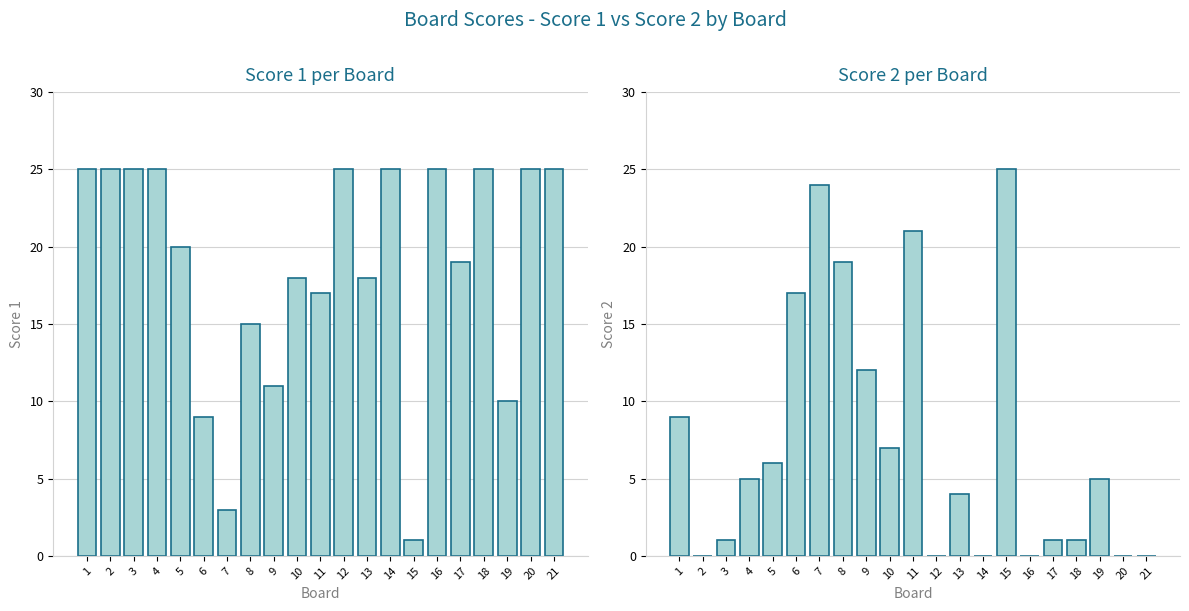

Which series has the widest spread of values?

Score 2